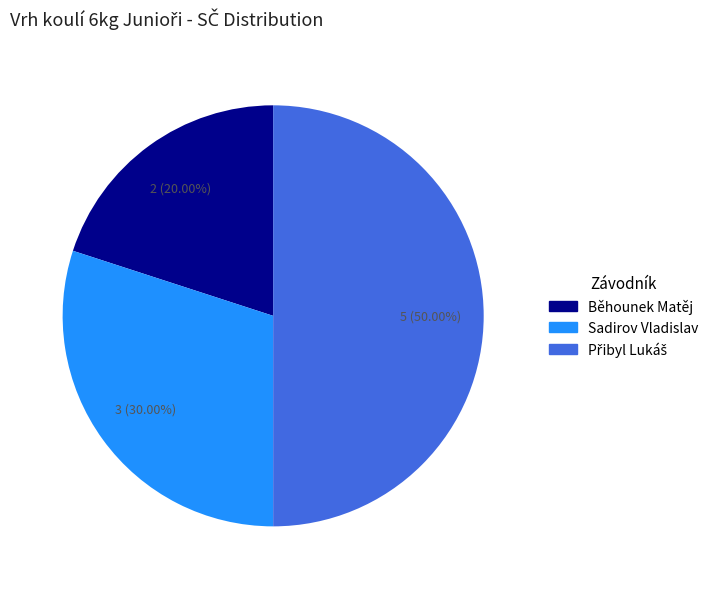

Which has a higher value, Běhounek Matěj or Sadirov Vladislav?

Sadirov Vladislav